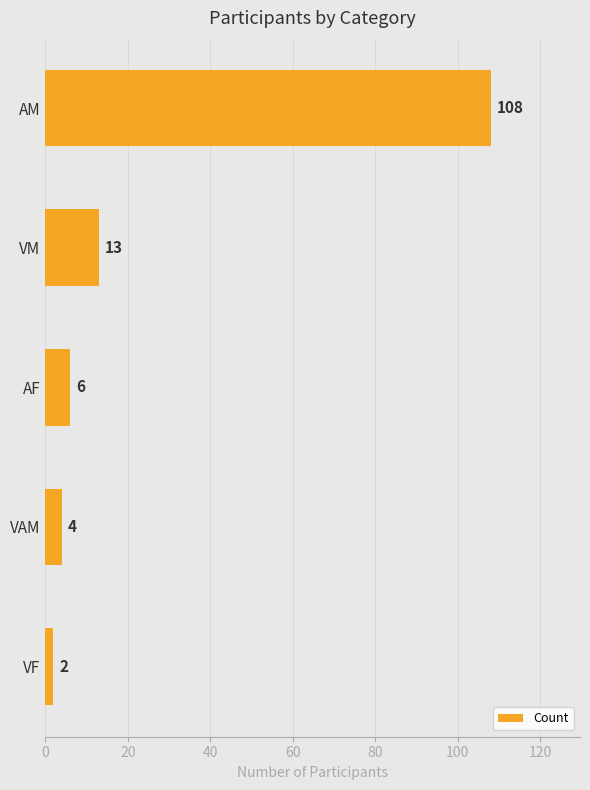

List the labels in order of value, largest first.

AM, VM, AF, VAM, VF